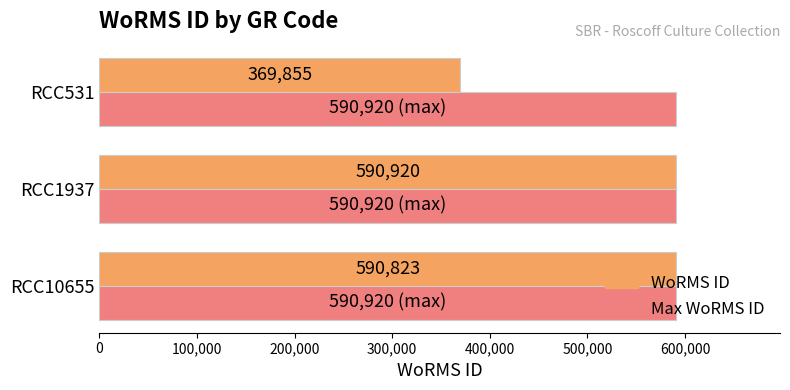

The Max WoRMS ID series shows 590920 at RCC1937. True or false?

True